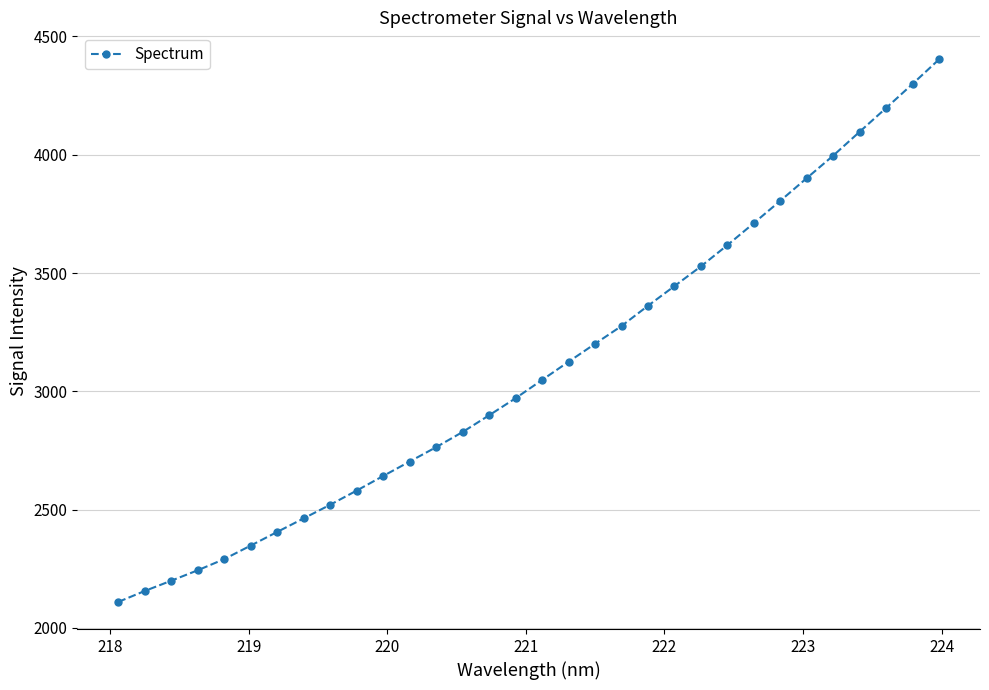

True or false: the data has more than 2 interior local peaks.

False